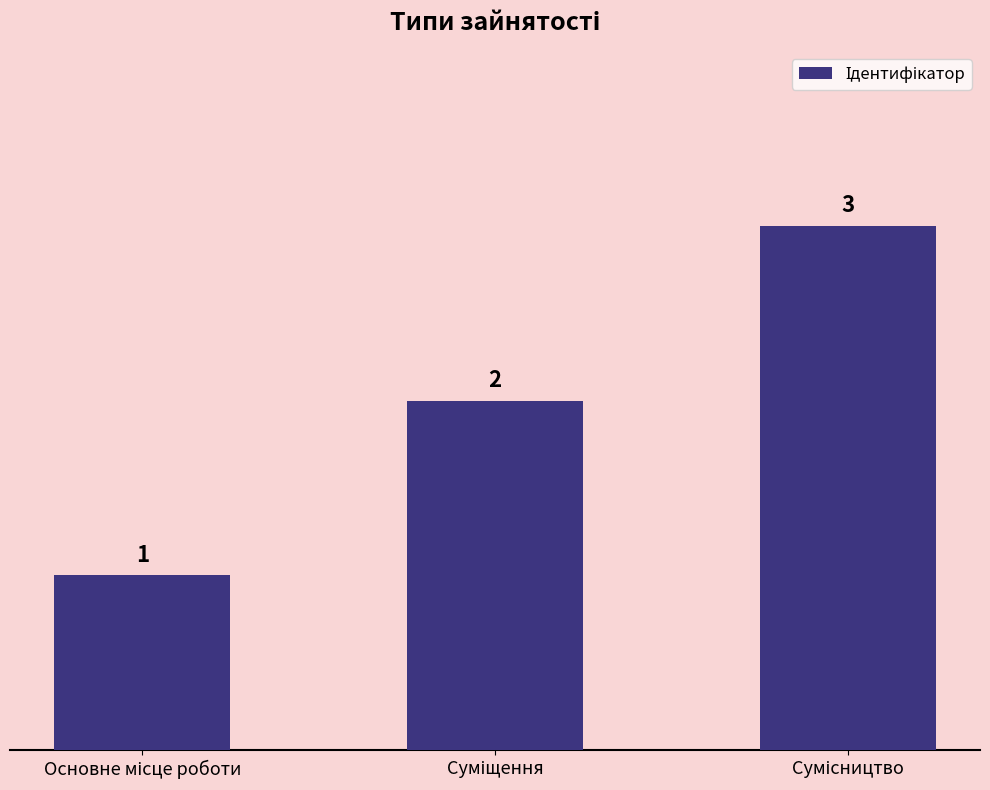

What is the maximum value shown in the chart?

3